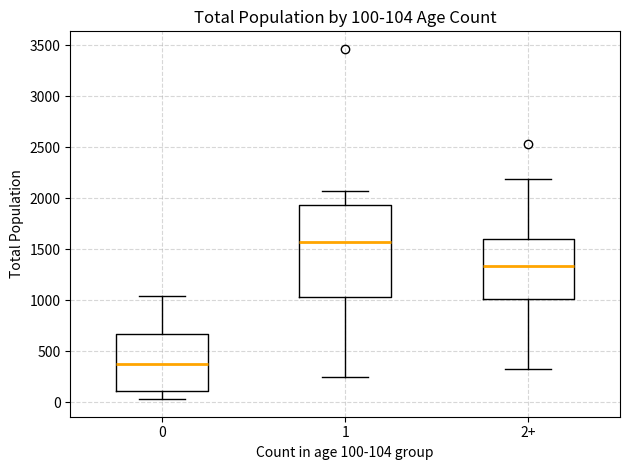

Which box is the tallest, from its lower edge to its upper edge?

1